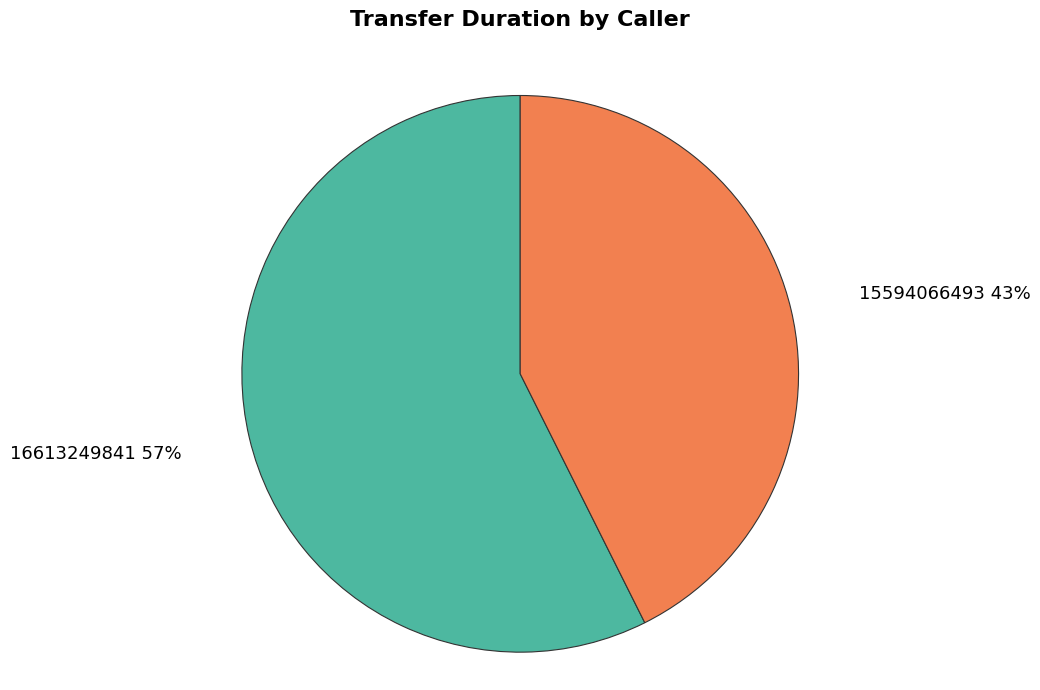

Is there a majority slice in this chart?

Yes